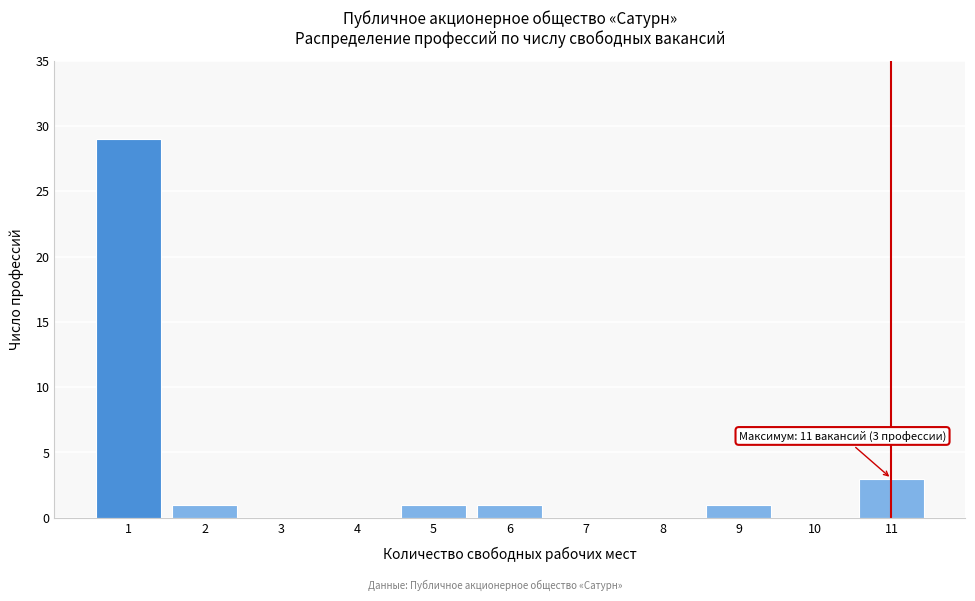

Reading right to left, list all the values displayed in this chart.

11=3	10=0	9=1	8=0	7=0	6=1	5=1	4=0	3=0	2=1	1=29